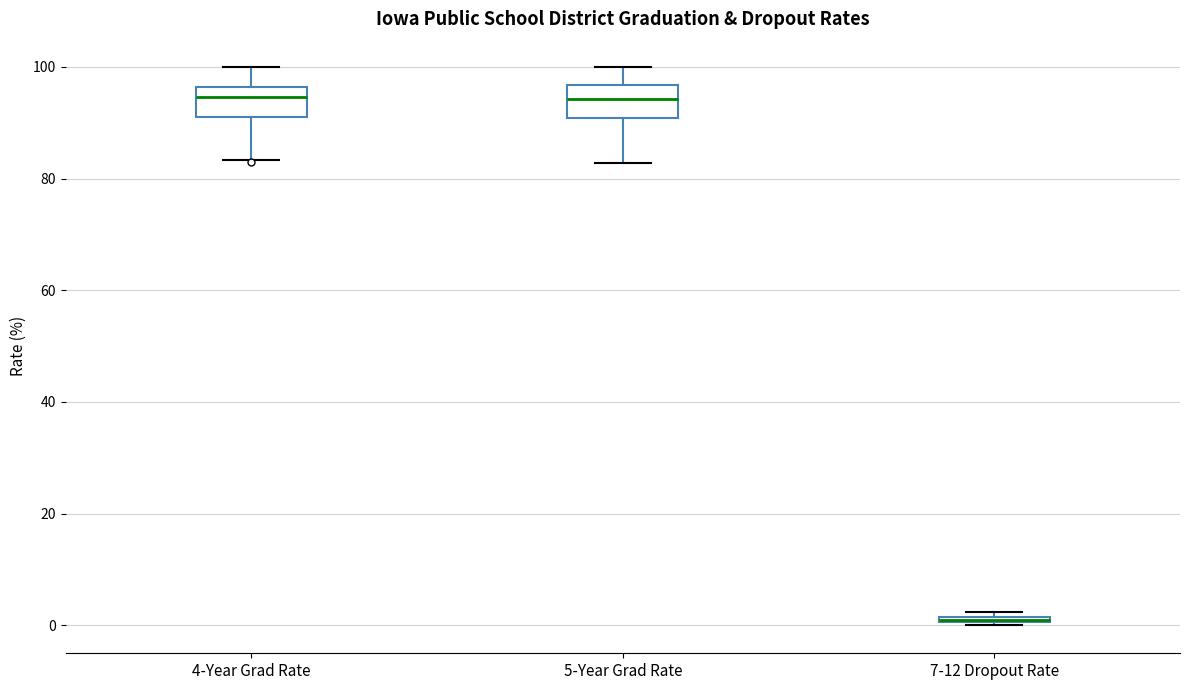

Where is the upper edge of the box for 7-12 Dropout Rate on the y-axis? The values are not printed on the chart, so give them approximately, as read against the axis.

2